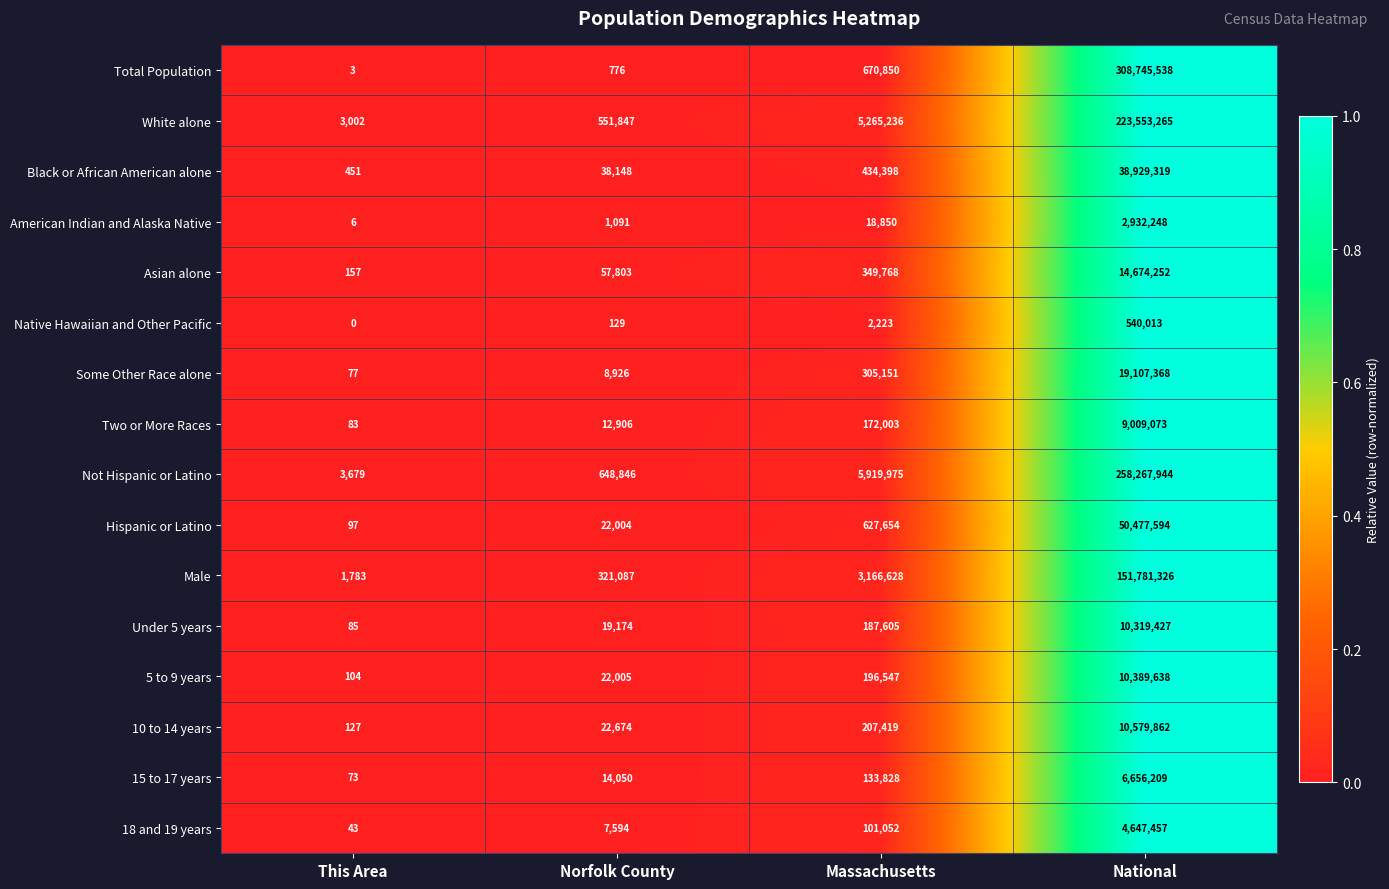

Which label corresponds to the largest value in the chart?

National